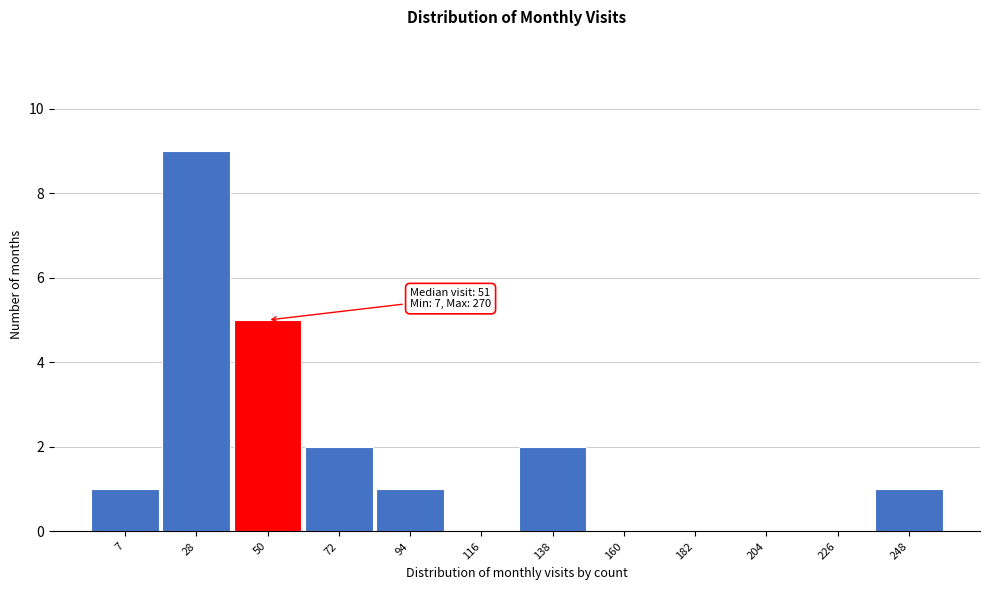

Reading left to right, transcribe all the data shown in this chart.

7=1	28=9	50=5	72=2	94=1	116=0	138=2	160=0	182=0	204=0	226=0	248=1